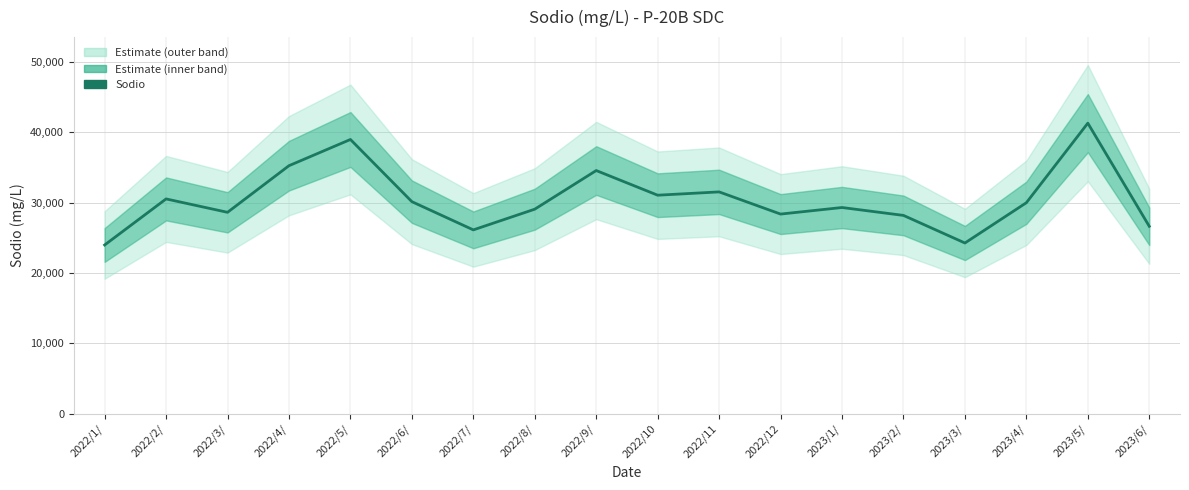

Count the number of values greater than 29983.

9